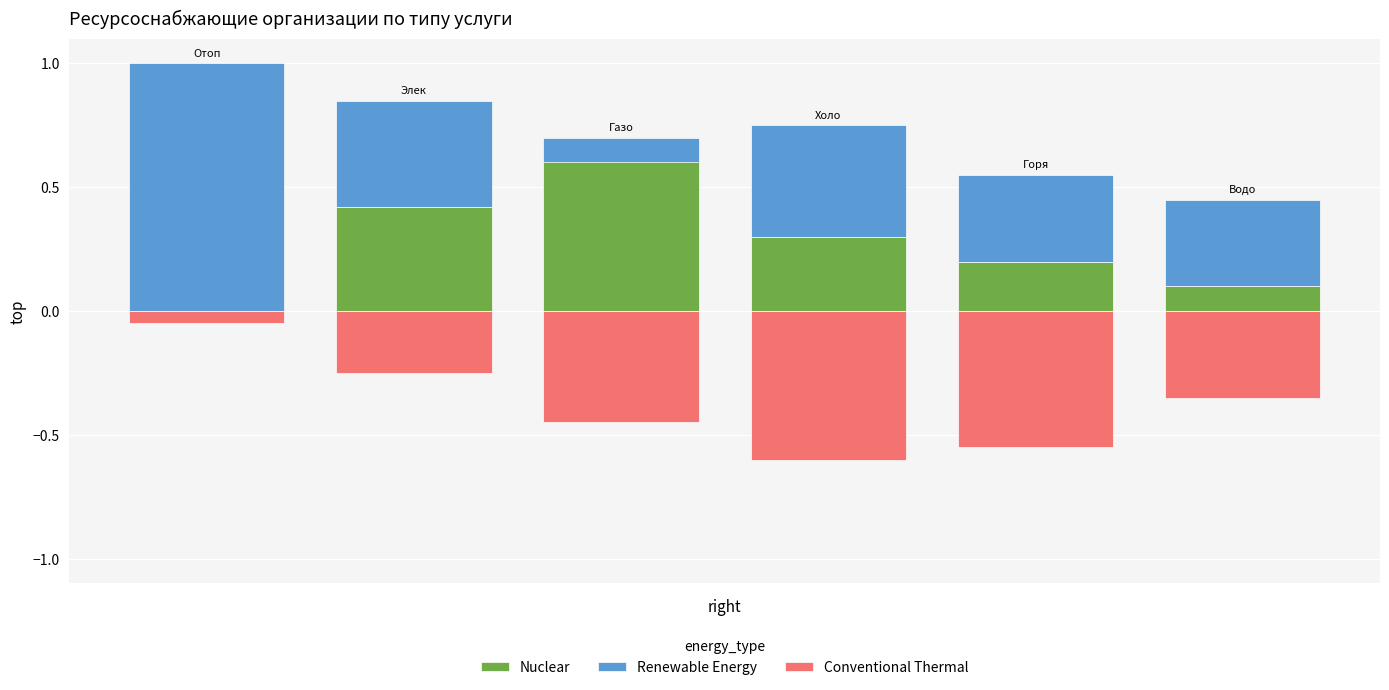

What is the maximum value shown in the chart?

1.0